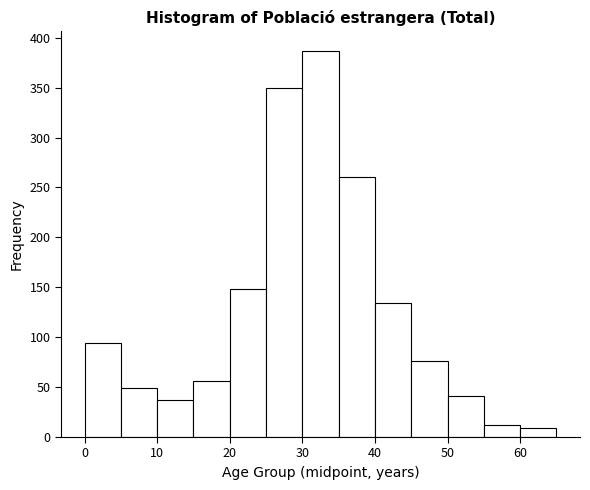

Reading left to right, list every bar in this chart as the range it spans on the x-axis followed by its height. The values are not printed on the chart, so give them approximately, as read against the axis.

0 to 5: 95
5 to 10: 50
10 to 15: 35
15 to 20: 55
20 to 25: 150
25 to 30: 350
30 to 35: 385
35 to 40: 260
40 to 45: 135
45 to 50: 75
50 to 55: 40
55 to 60: 10
60 to 65: 10